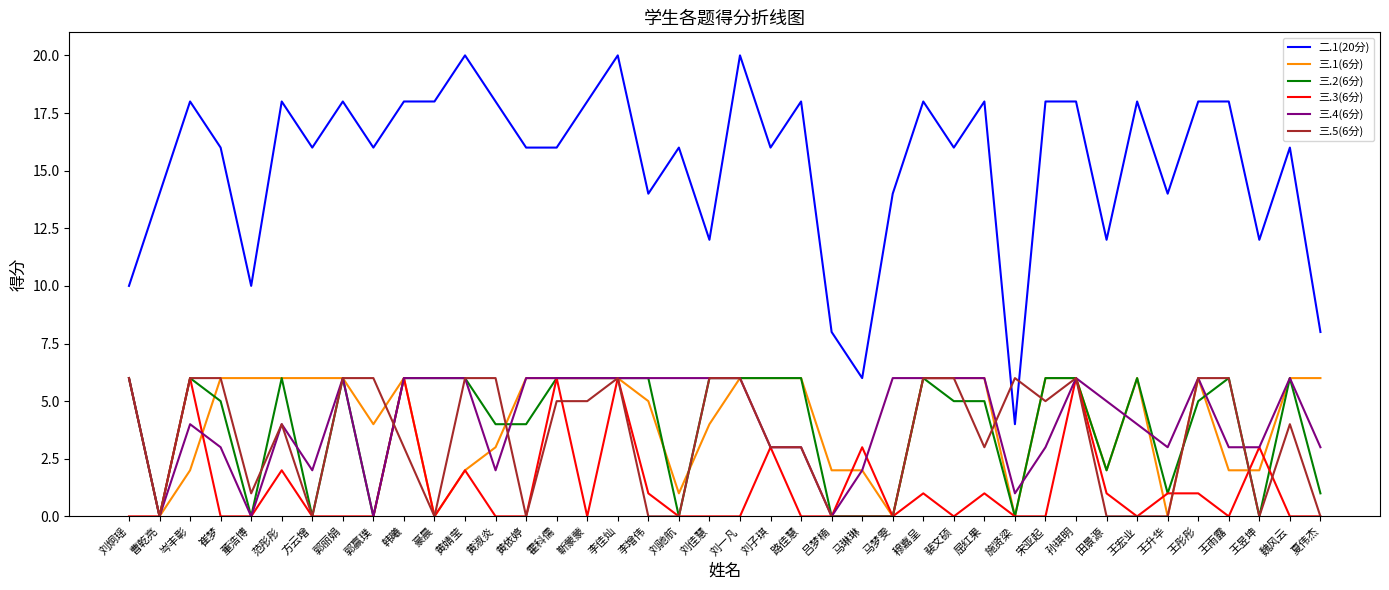

At which label does 二.1(20分) first exceed 16?

岑丰彰